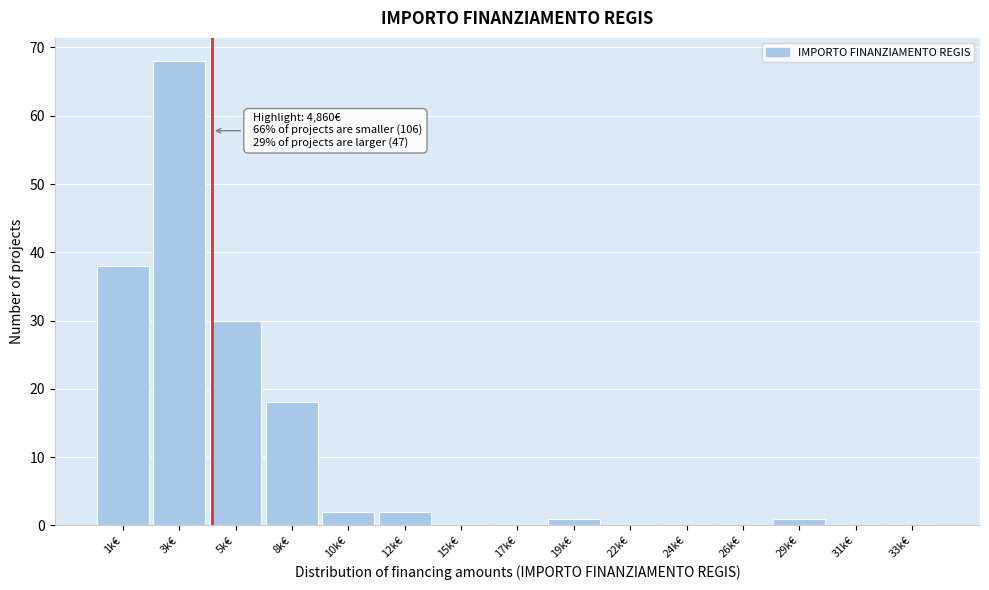

Reading left to right, extract all data points from this chart.

1k€=38	3k€=68	5k€=30	8k€=18	10k€=2	12k€=2	15k€=0	17k€=0	19k€=1	22k€=0	24k€=0	26k€=0	29k€=1	31k€=0	33k€=0